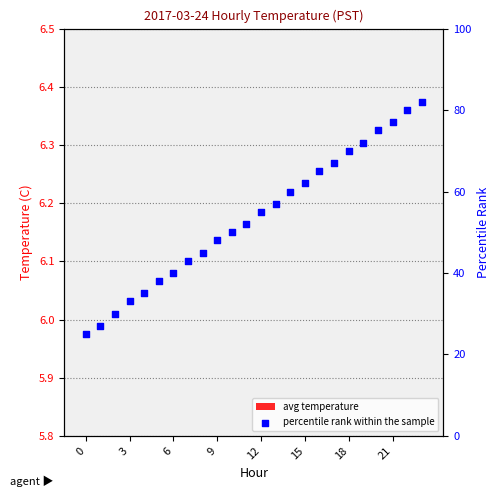

What are all the series names shown in the legend?

avg temperature, percentile rank within the sample